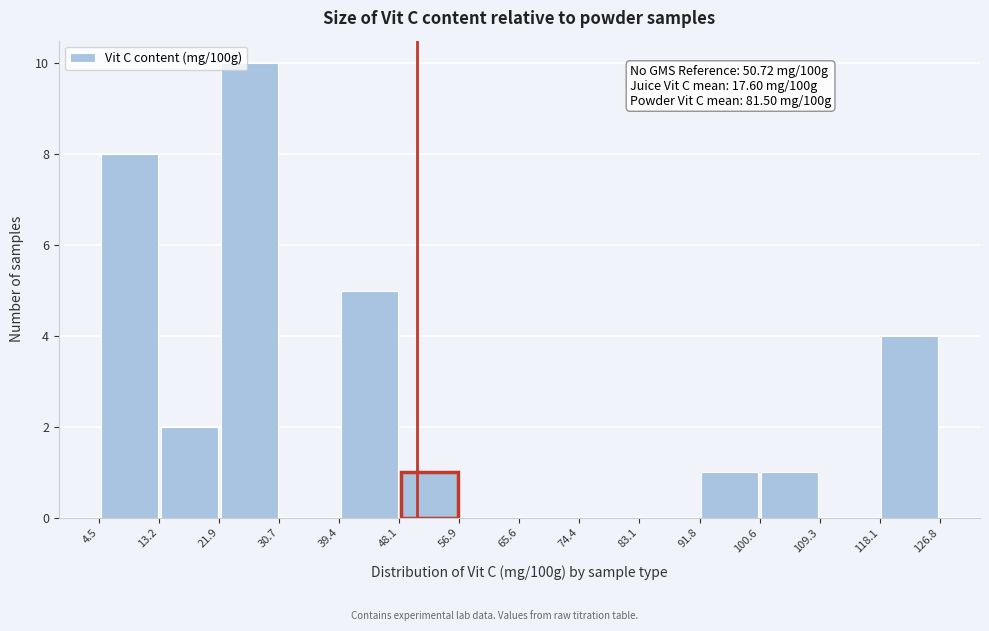

Which range on the x-axis has the tallest bar?

21.9 to 30.7